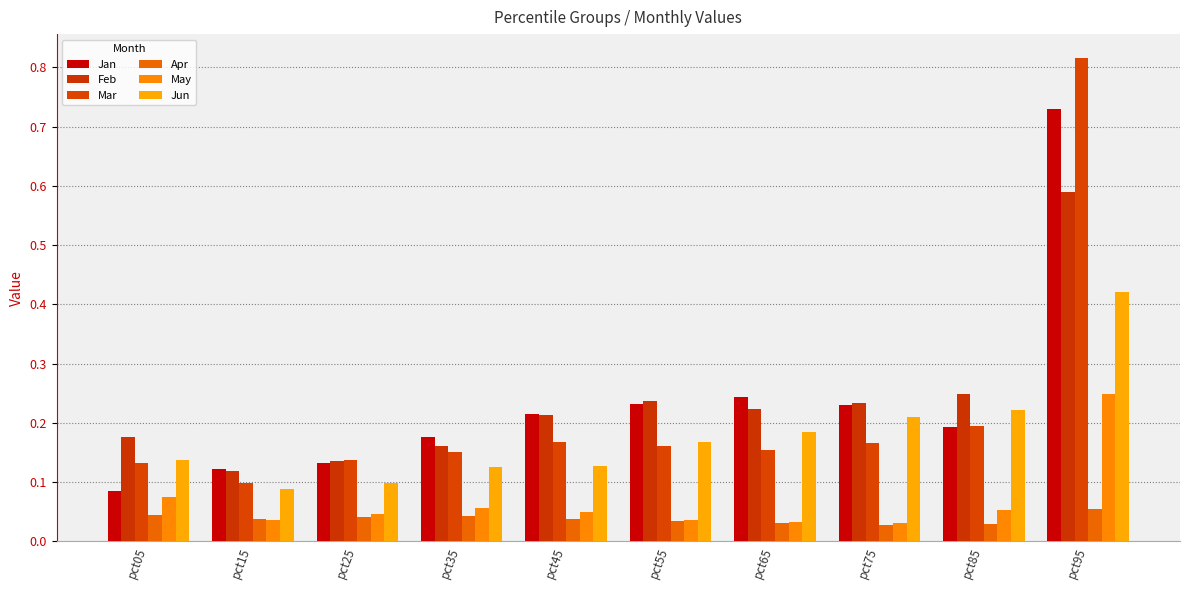

Which series has the largest range (max minus min)?

Mar